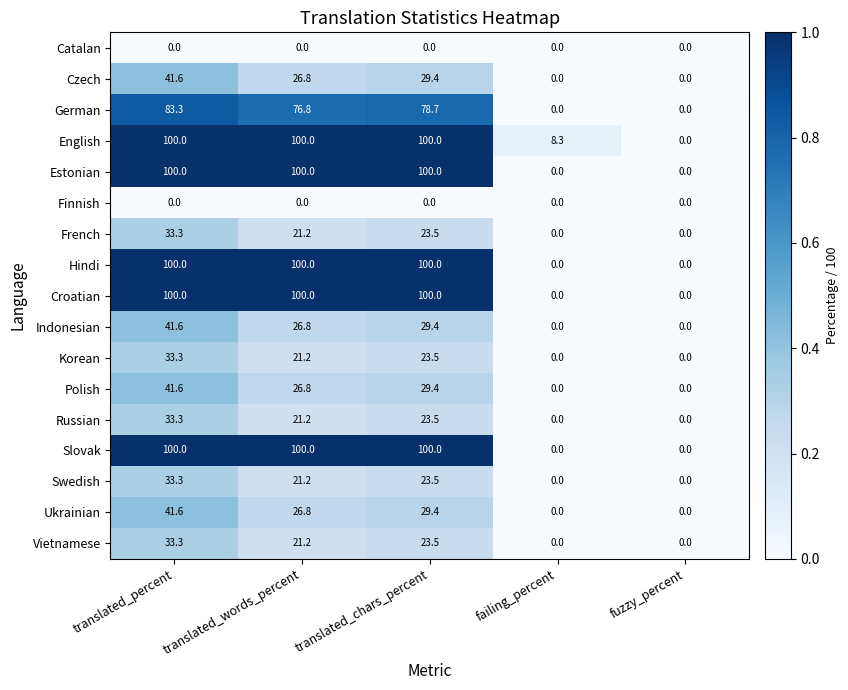

At which category is the sum across all series the highest?

translated_percent